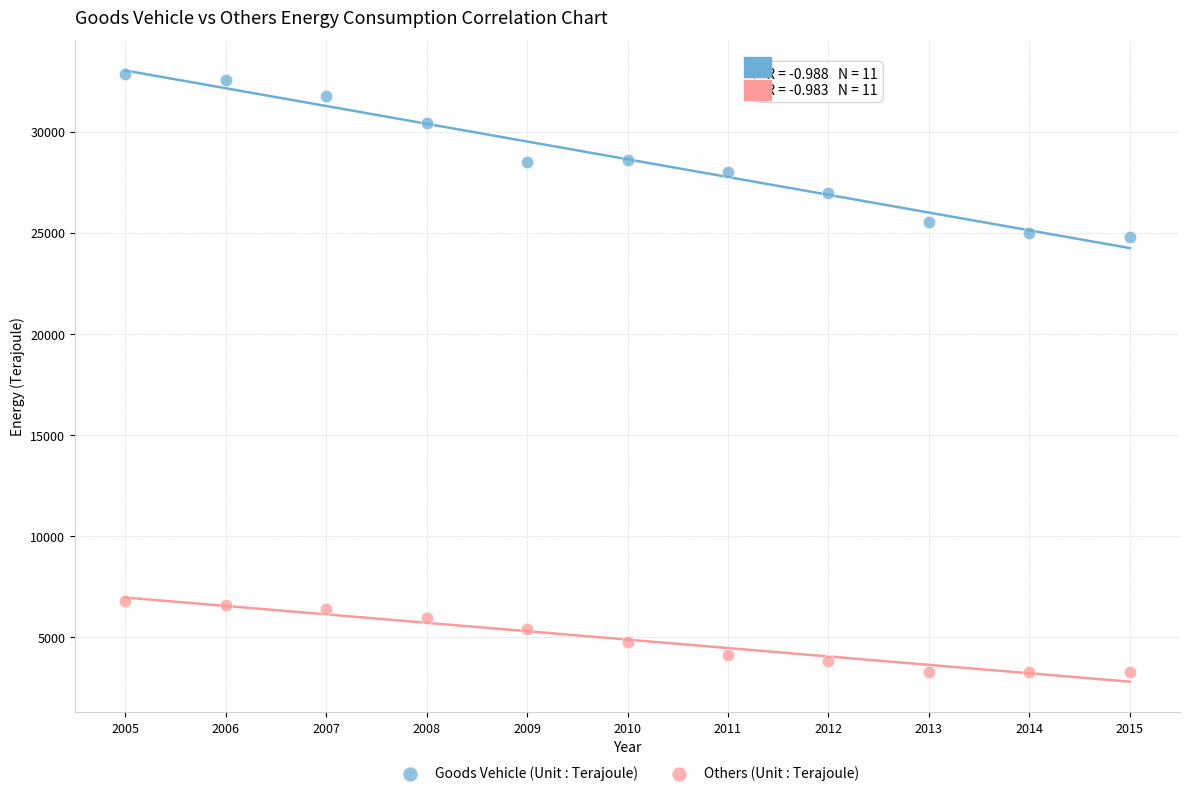

Which series has the widest spread of Y values?

Goods Vehicle (Unit : Terajoule)